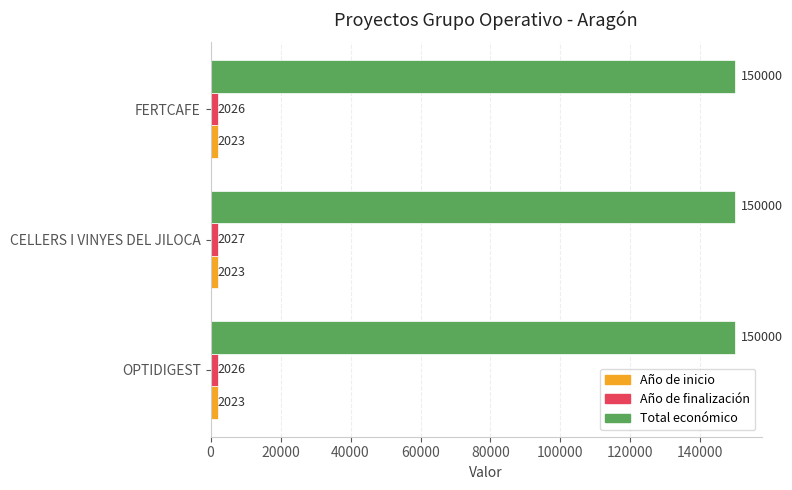

What is the spread (max minus min) of values at OPTIDIGEST?

147977